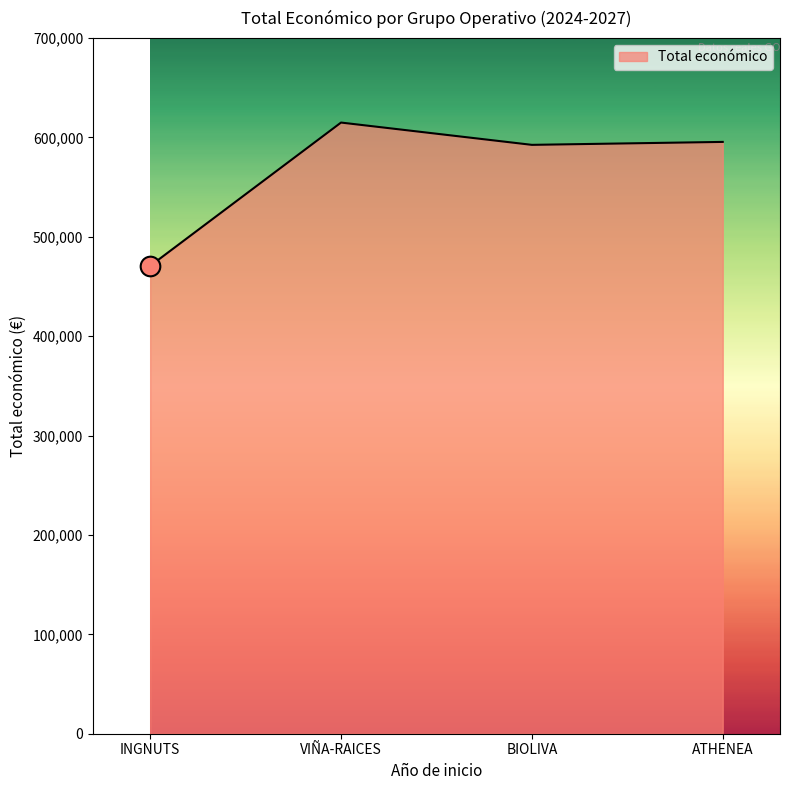

Approximately how many times larger is the value at BIOLIVA compared to VIÑA-RAICES?

1.0